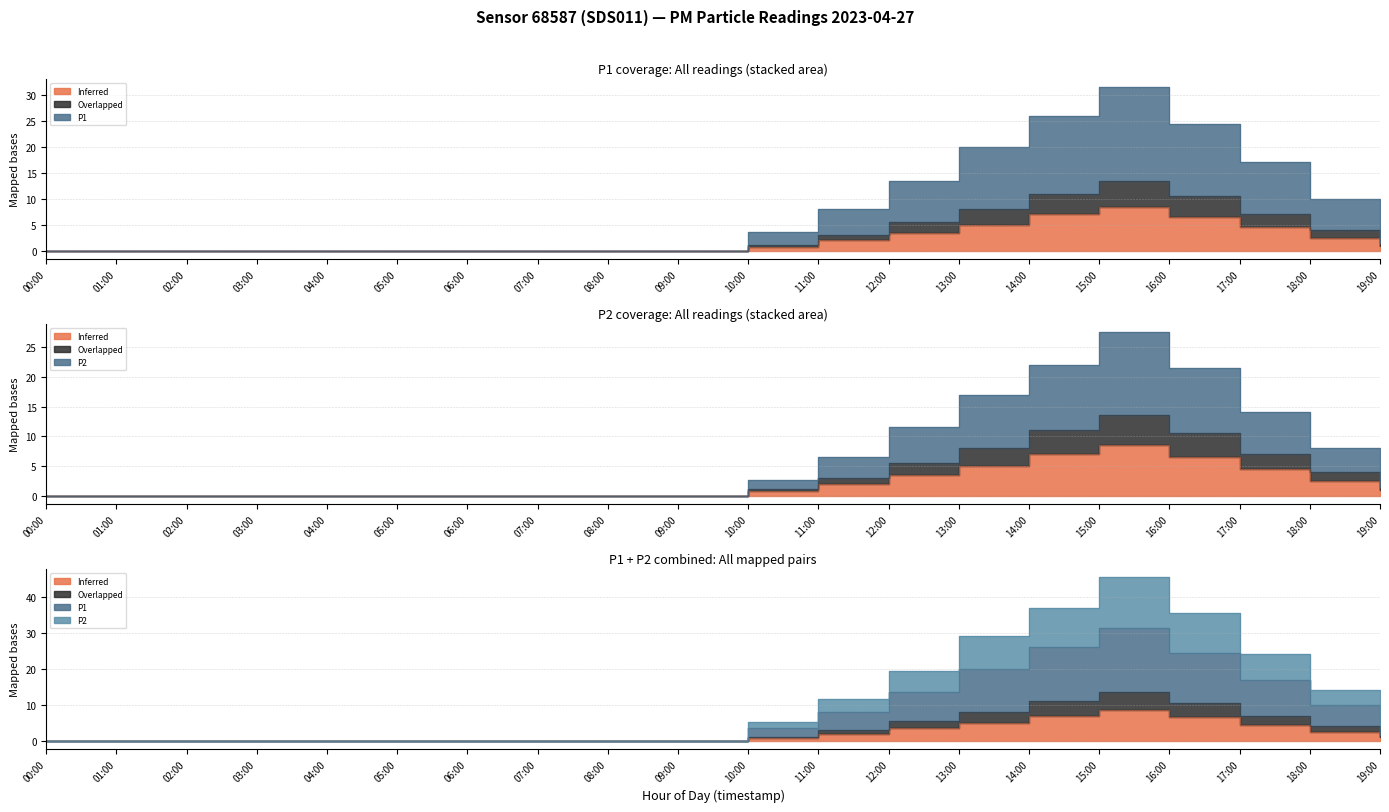

True or false: Overlapped and P2 intersect in this chart.

False